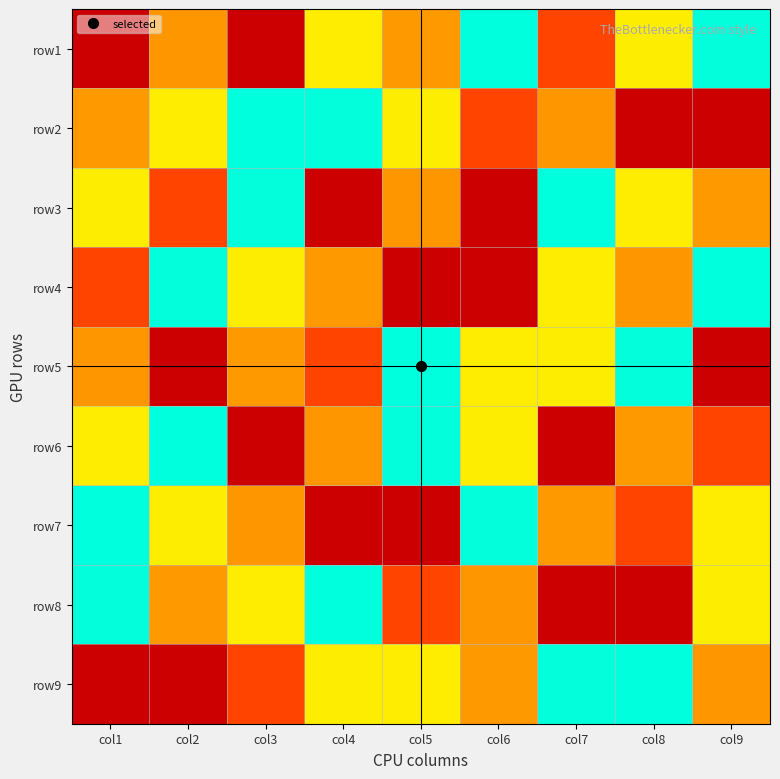

At how many categories does at least one series exceed 5?

9